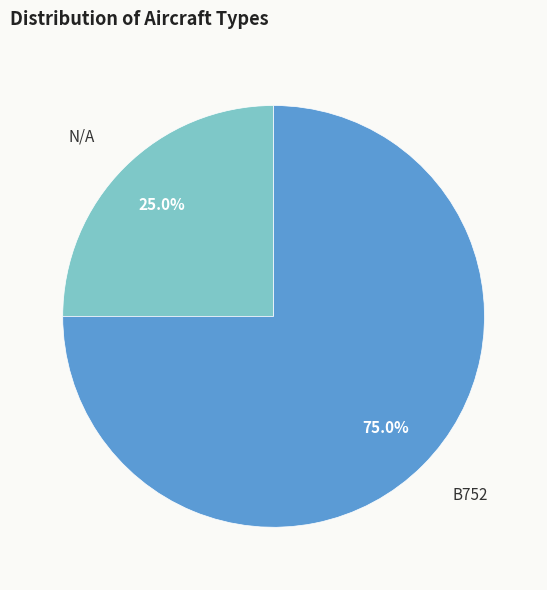

Is there any slice that represents more than half of the pie?

Yes